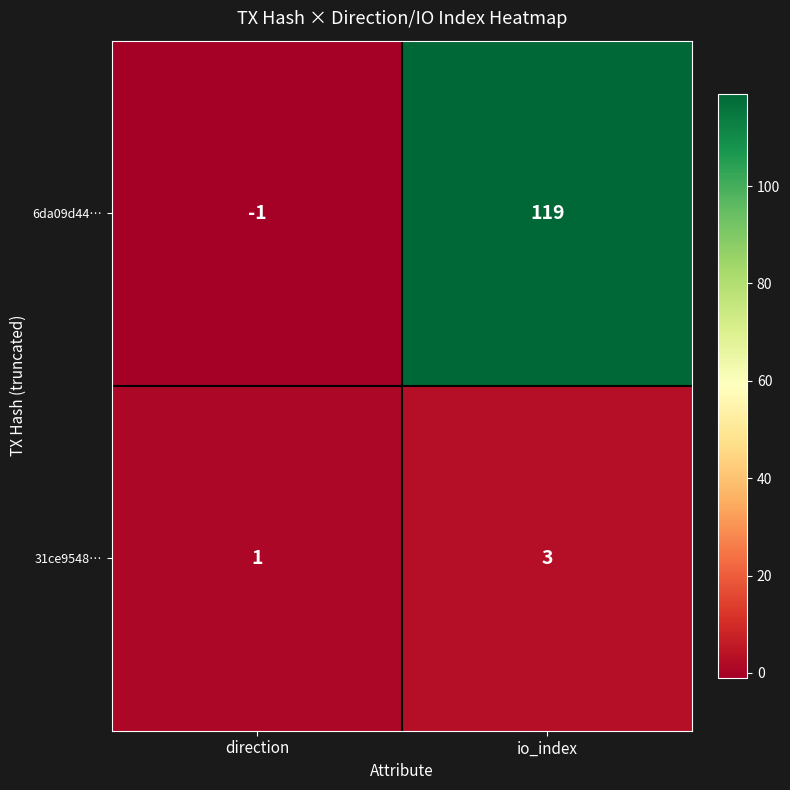

At which label does 6da09d44… reach its peak?

io_index